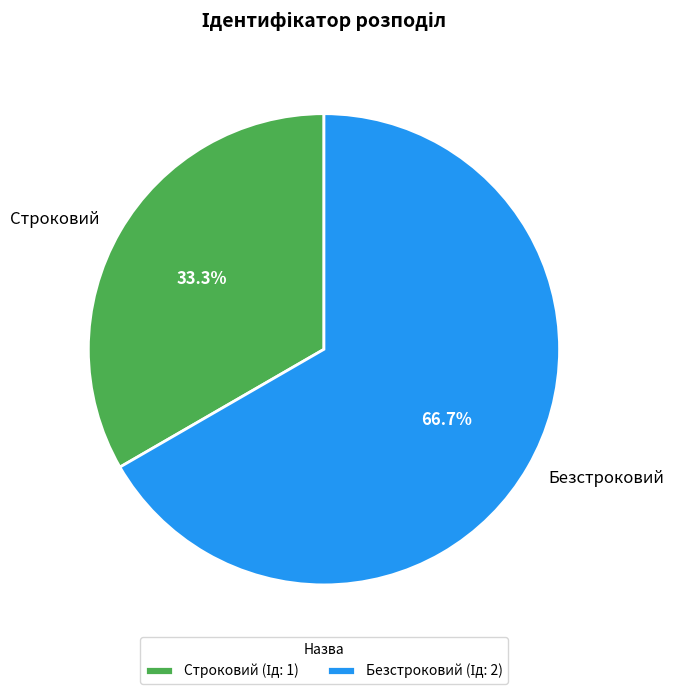

Rank the categories by value from lowest to highest.

Строковий, Безстроковий